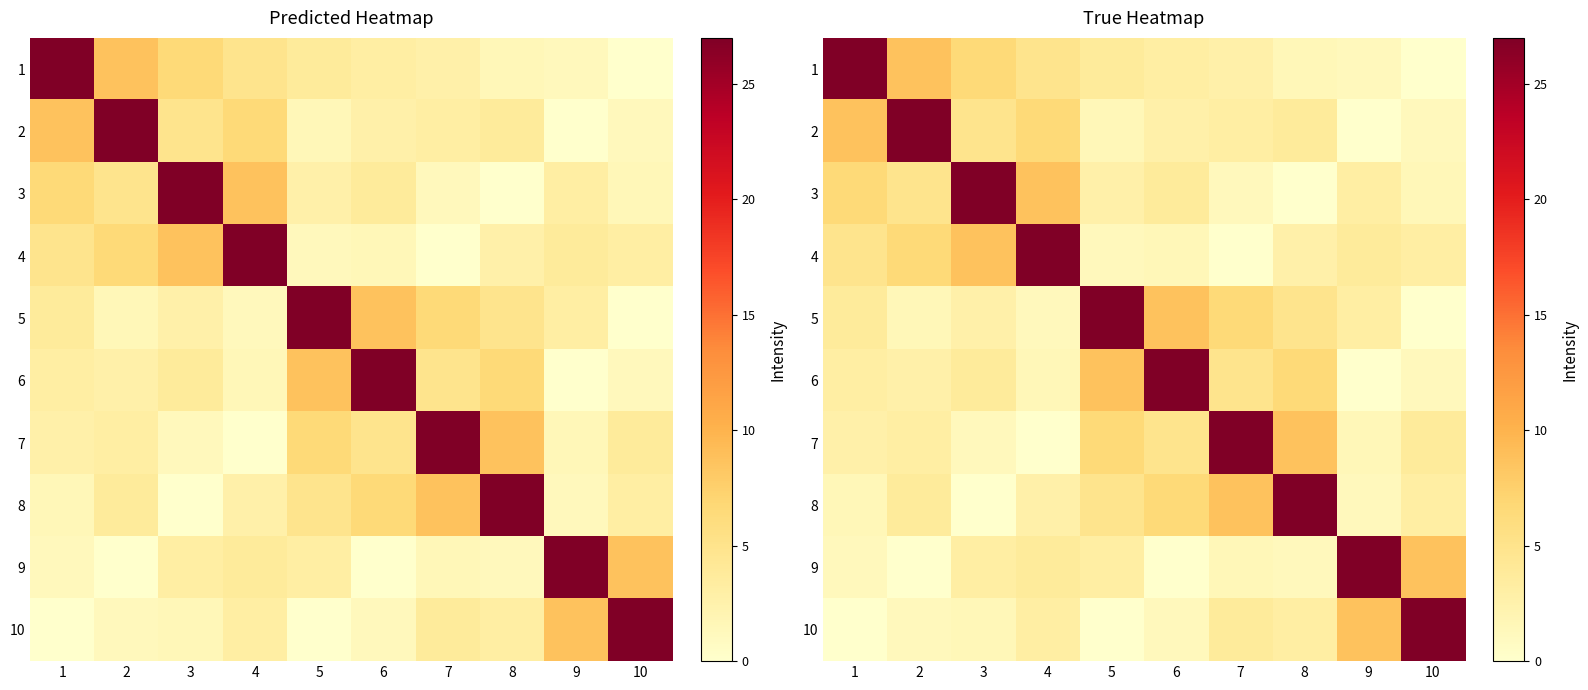

What is the average value of the 8 series?

6.0